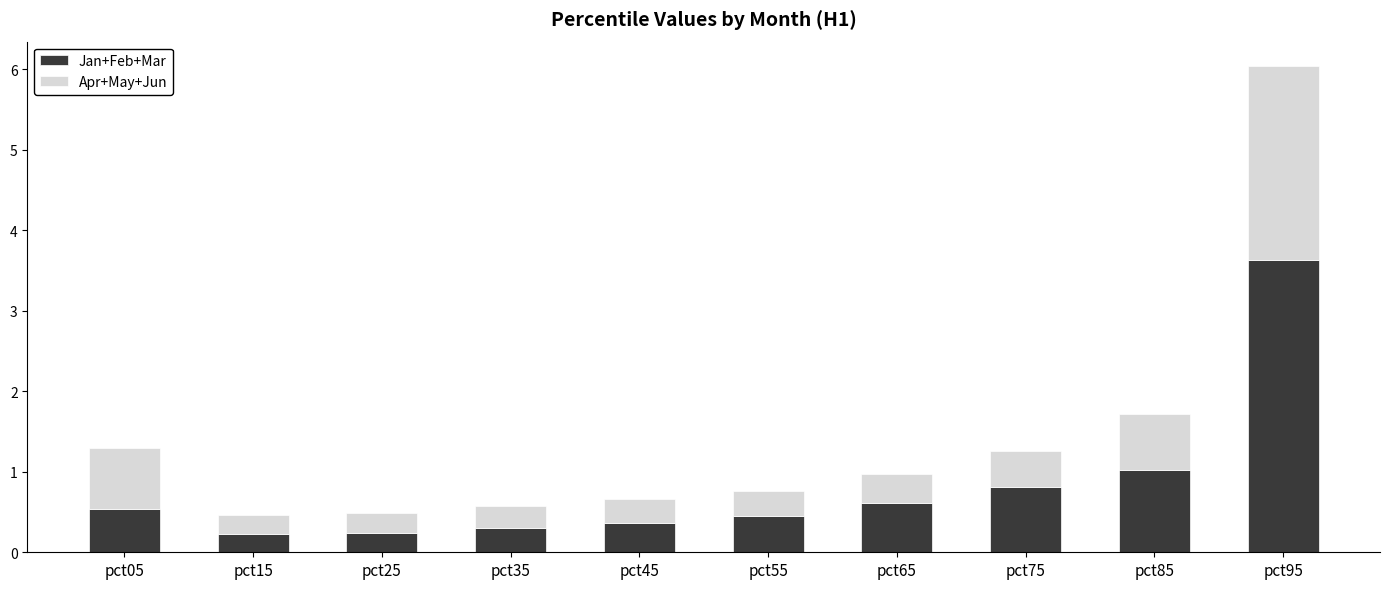

At which category is the sum across all series the highest?

pct95